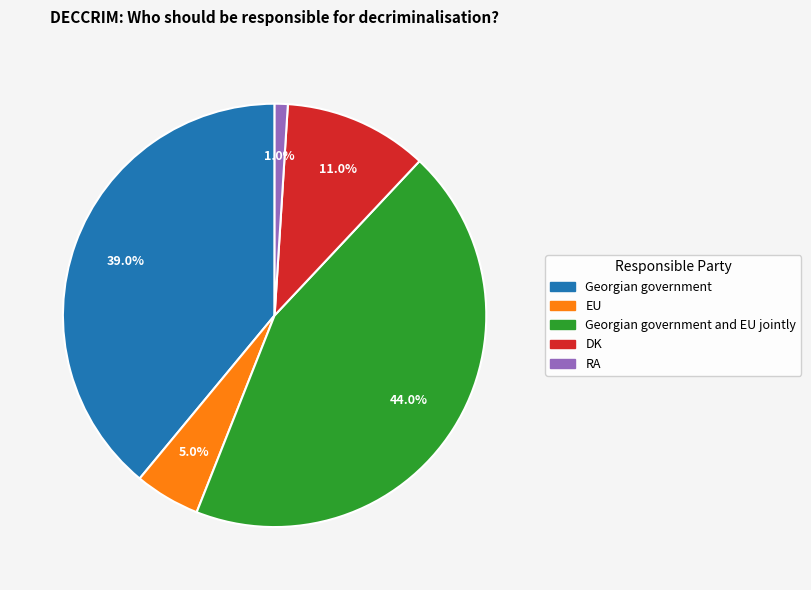

Is there any slice that represents more than half of the pie?

No